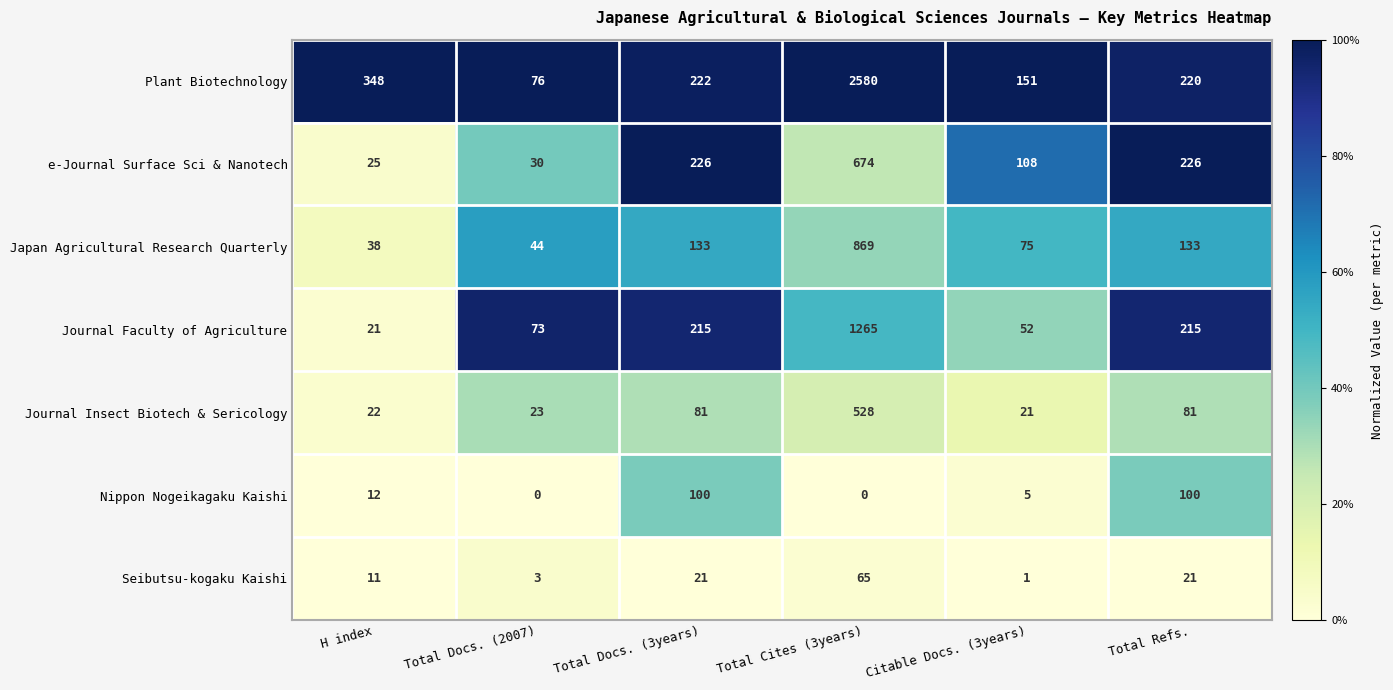

How many distinct data groups are displayed?

7